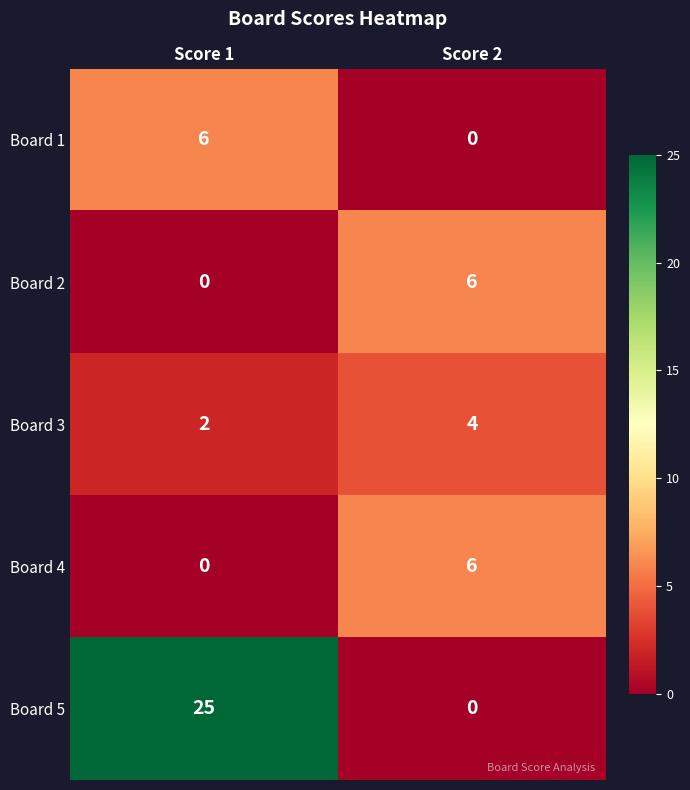

Which series changed the most between Score 1 and Score 2?

Board 5